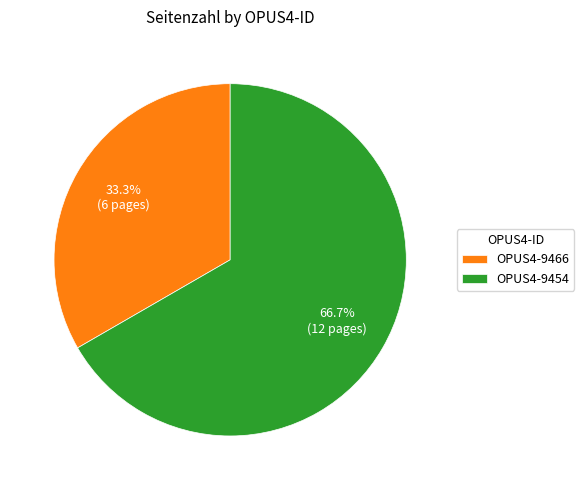

Count the number of slices in the pie.

2